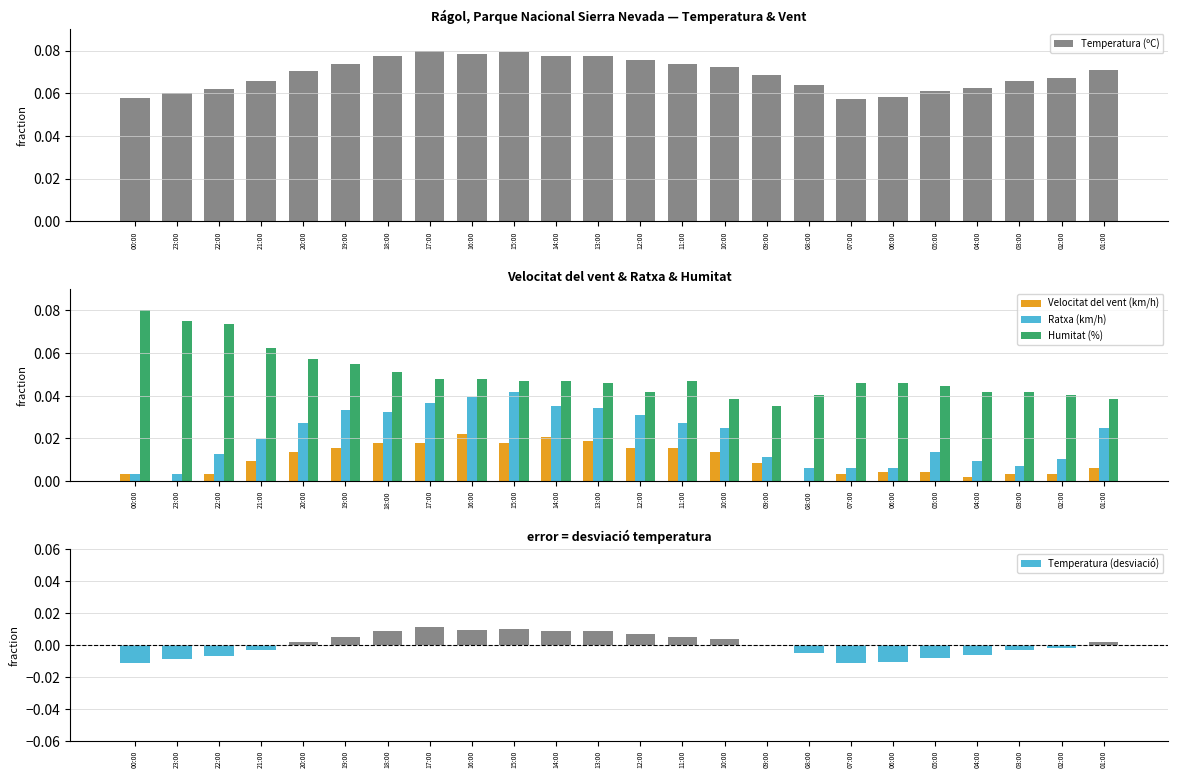

How many series are shown in this chart?

5